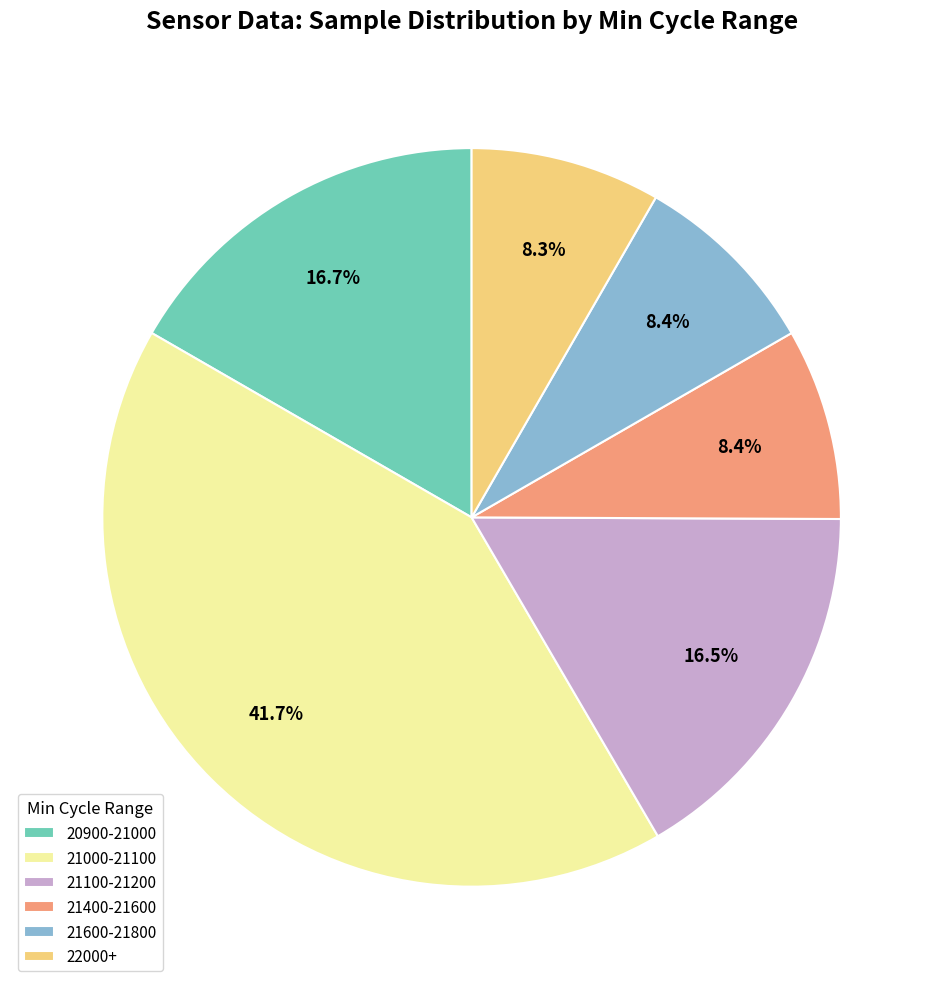

Which category has the biggest portion of the pie?

21000-21100